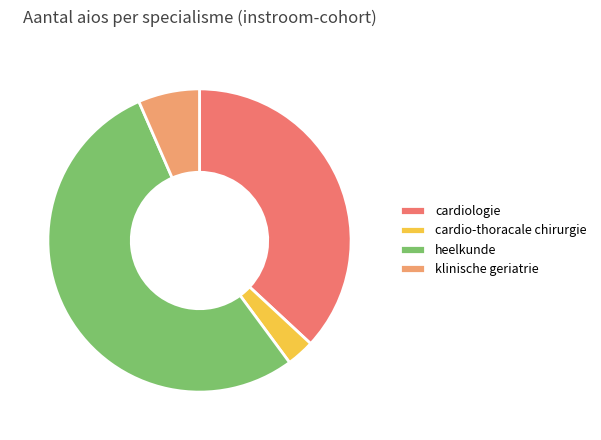

How many slices are in this pie chart?

4